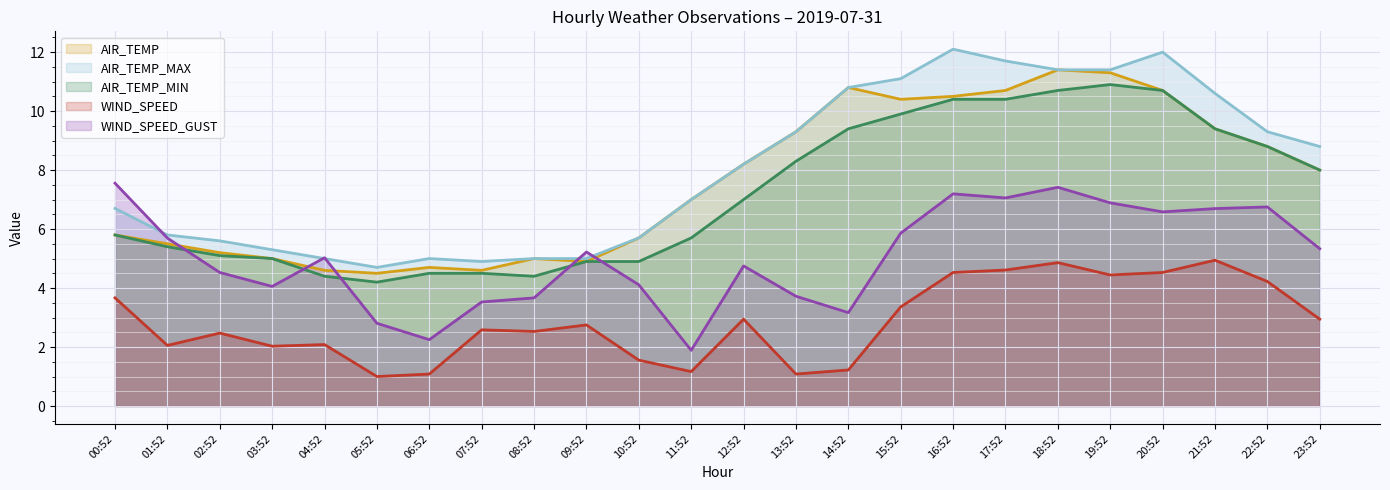

What position from the left is 09:52?

10